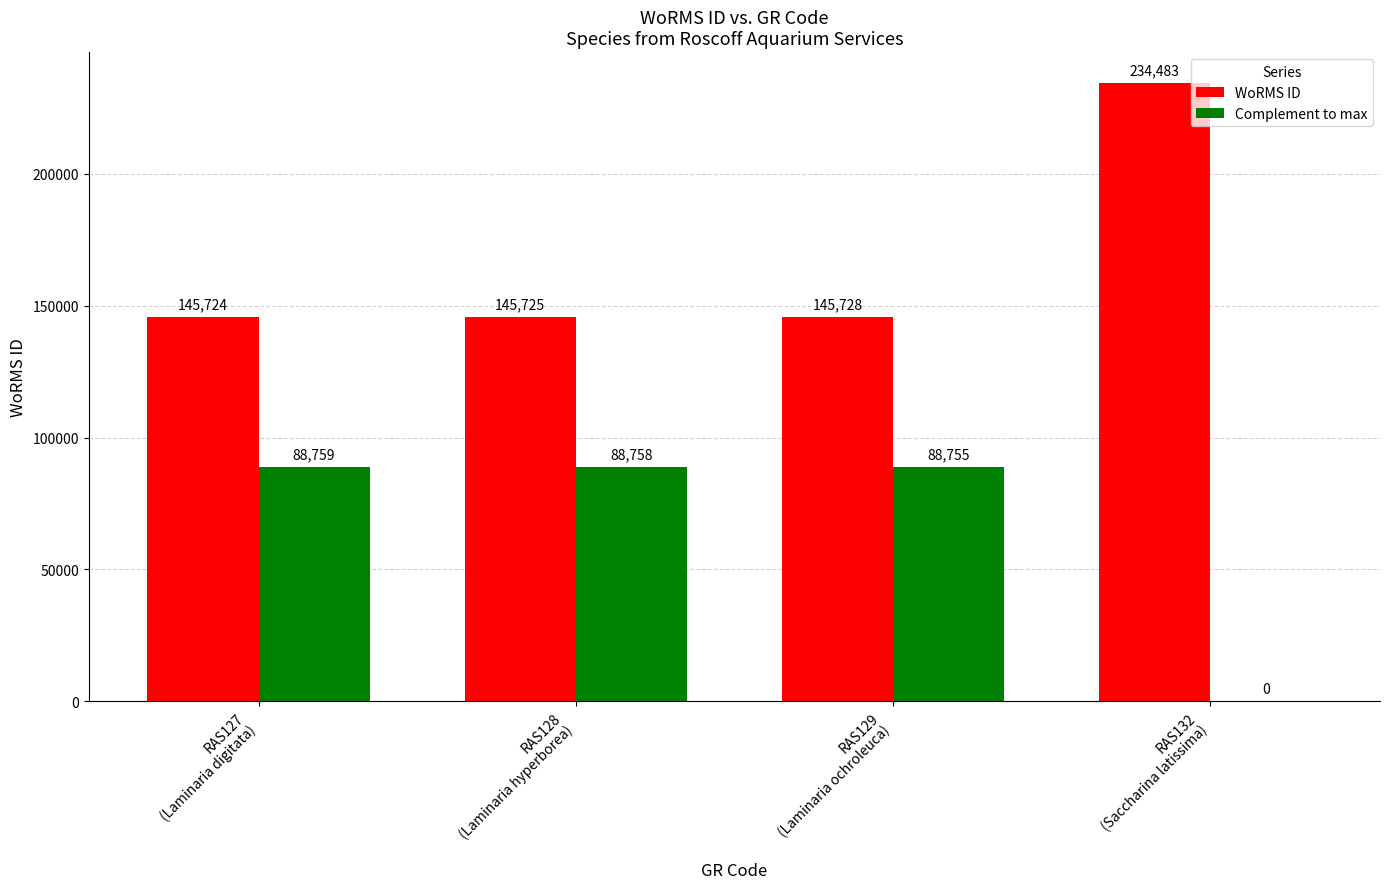

What is the total value across all series at RAS129
(Laminaria ochroleuca)?

234483